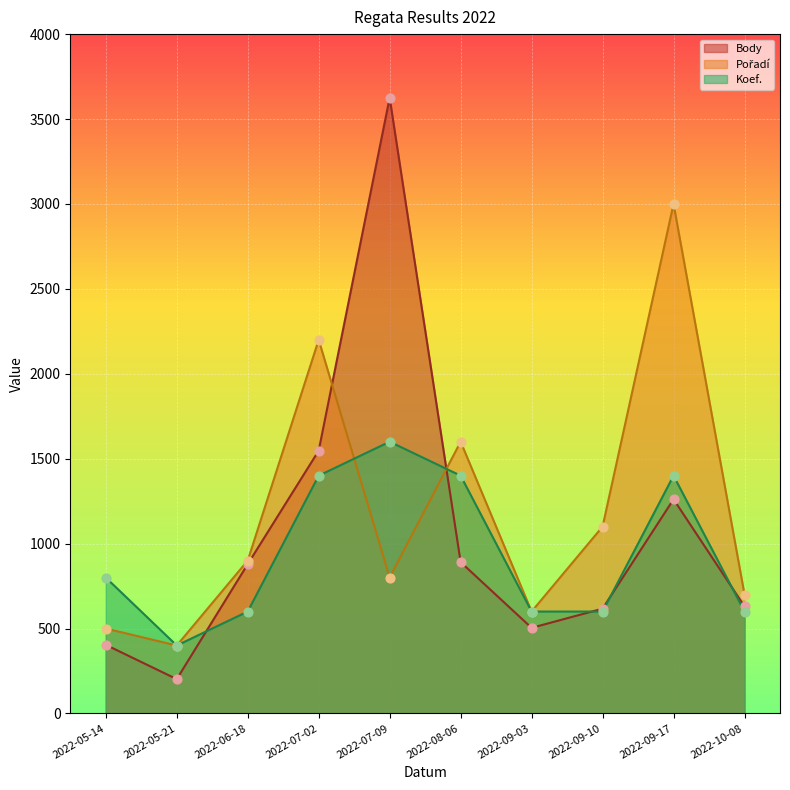

Which series reaches the minimum Y coordinate?

Body